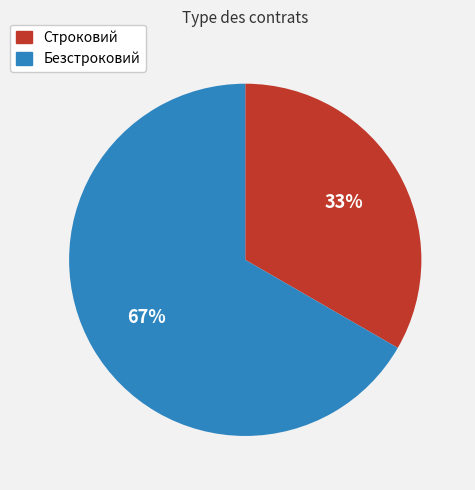

Is the sum of Строковий and Безстроковий greater than half?

Yes